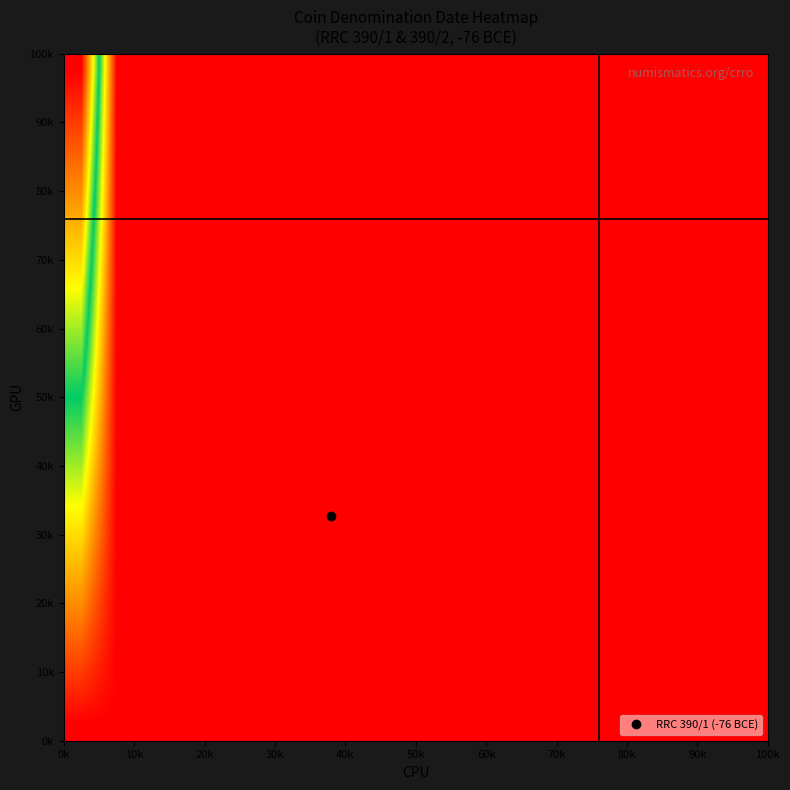

At how many categories does at least one series exceed 0?

20